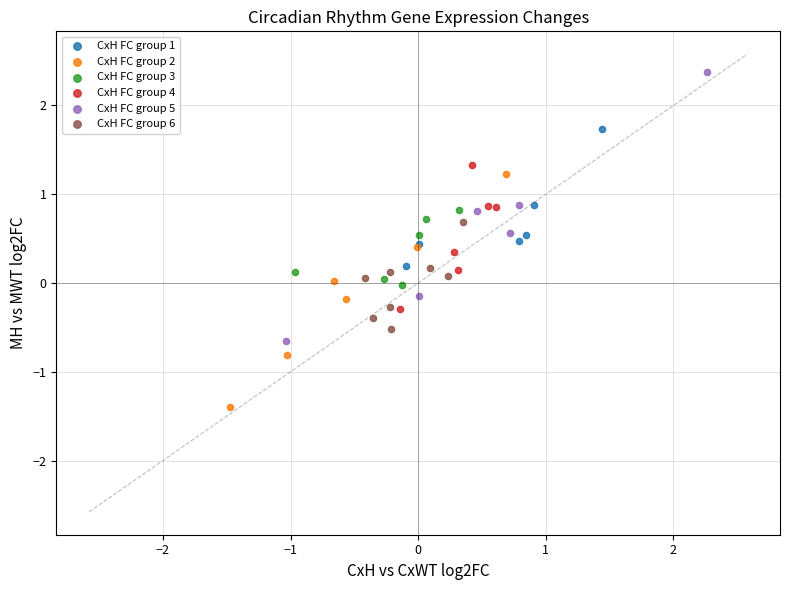

Which series contains the highest Y value?

CxH FC group 5